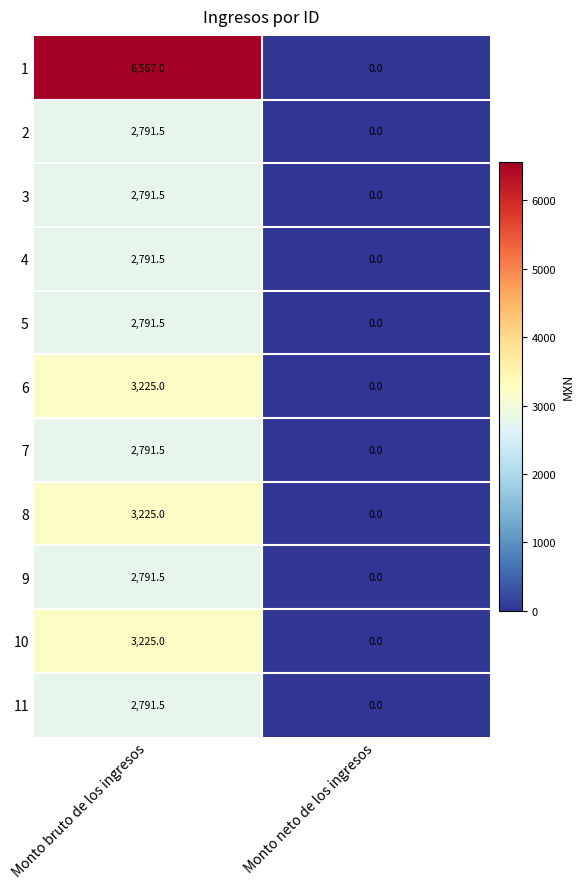

The value of 6 at Monto bruto de los ingresos is 926.4. True or false?

False